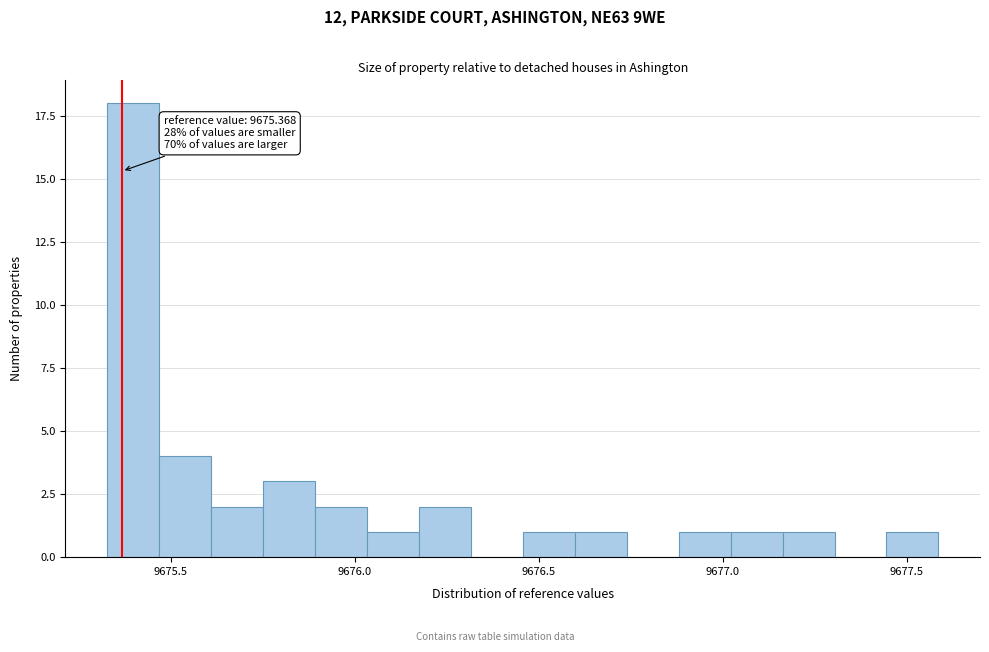

Read against the x-axis, roughly where is the centre of the tallest bar?

9675.40